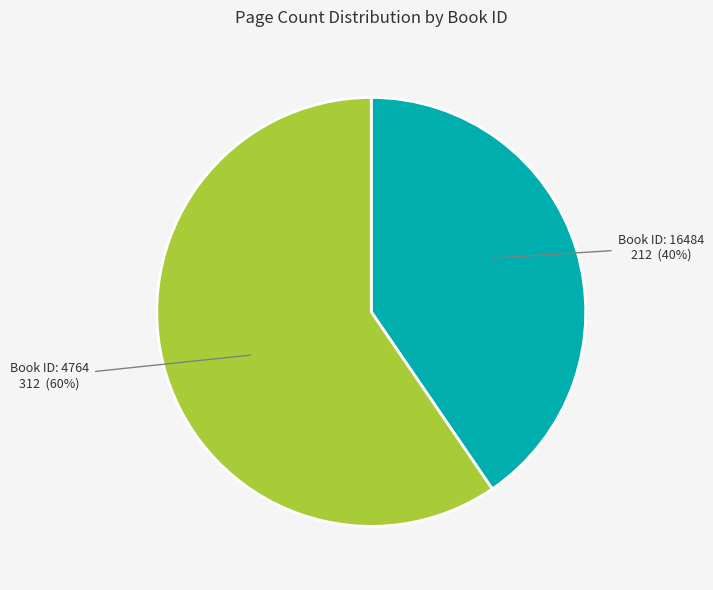

How many segments does this pie chart have?

2